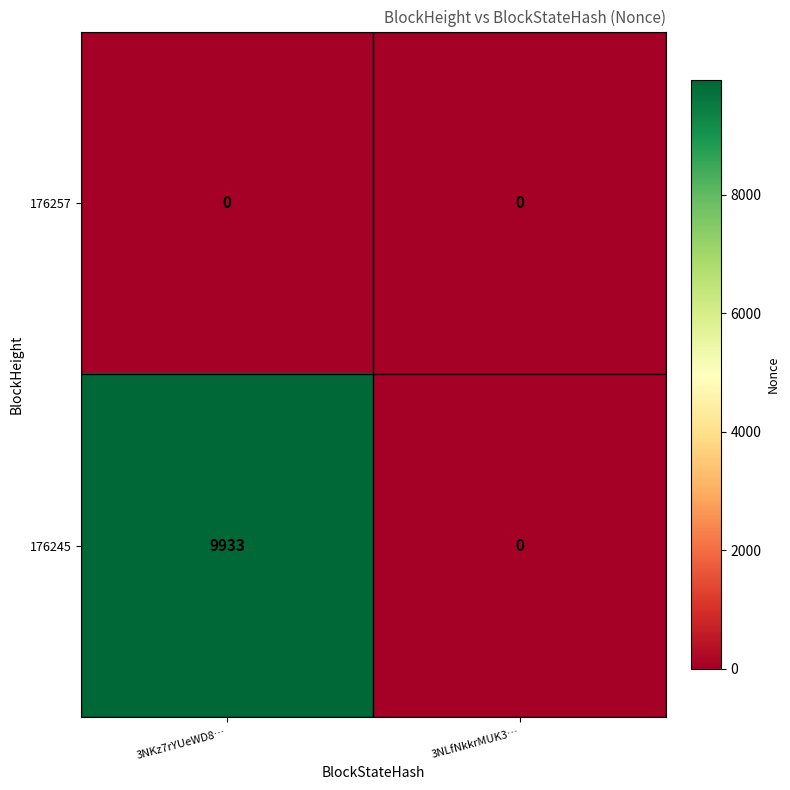

Which series changed the most between 3NKz7rYUeWD8… and 3NLfNkkrMUK3…?

176245